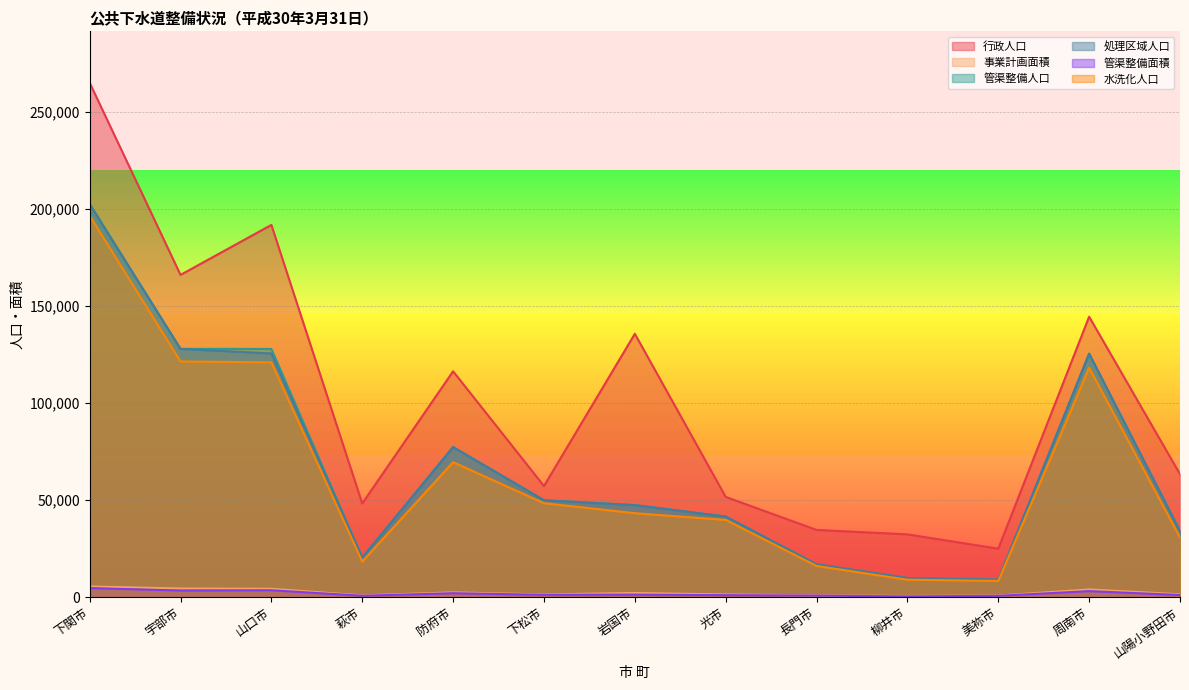

At 岩国市, list the series in order from smallest to largest.

管渠整備面積, 事業計画面積, 水洗化人口, 管渠整備人口, 処理区域人口, 行政人口